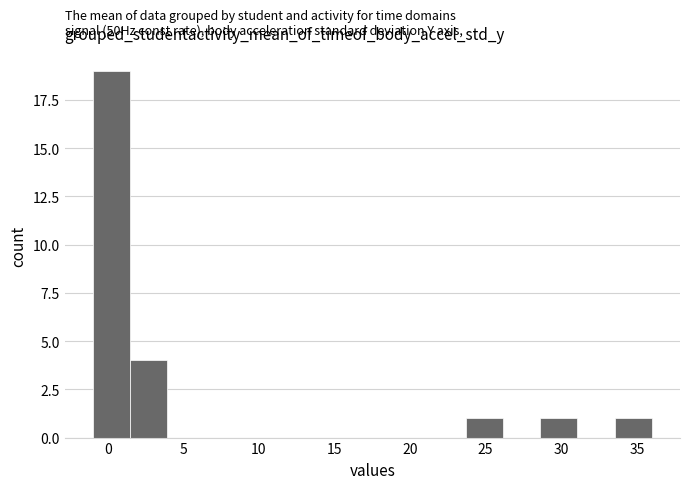

Over which range of the x-axis is the bar tallest?

-1.0 to 1.5